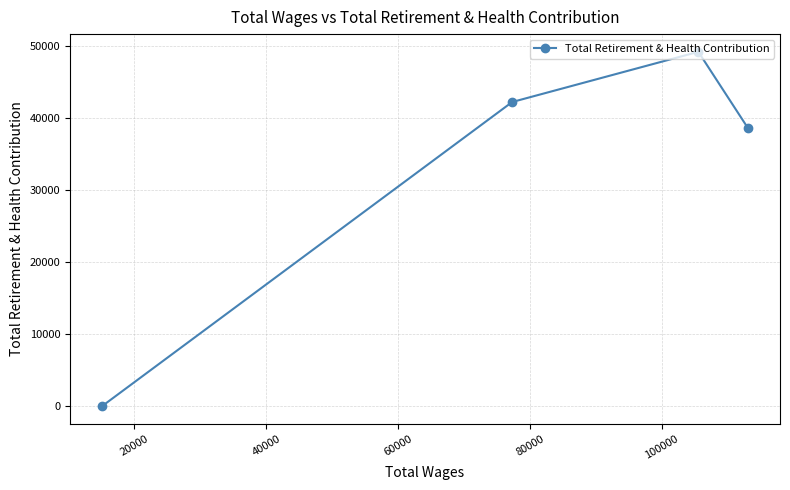

What is the sum of all values?

129963